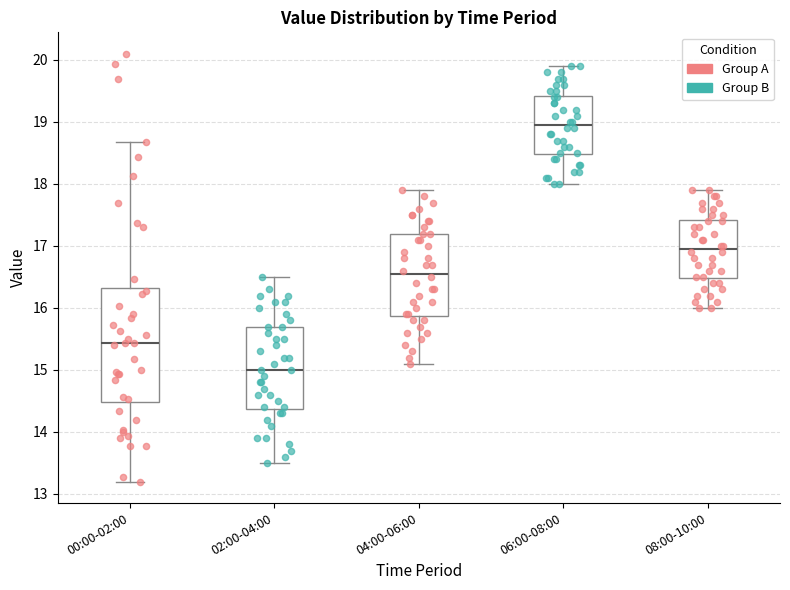

Reading left to right, read every box against the y-axis: the position of its median line, the range the box covers, and the ends of its whiskers. The values are not printed on the chart, so give them approximately, as read against the axis.

00:00-02:00: median 15.4, box 14.5 to 16.3, whiskers 13.2 to 18.7
02:00-04:00: median 15.0, box 14.4 to 15.7, whiskers 13.5 to 16.5
04:00-06:00: median 16.6, box 15.9 to 17.2, whiskers 15.1 to 17.9
06:00-08:00: median 19.0, box 18.5 to 19.4, whiskers 18.0 to 19.9
08:00-10:00: median 17.0, box 16.5 to 17.4, whiskers 16.0 to 17.9